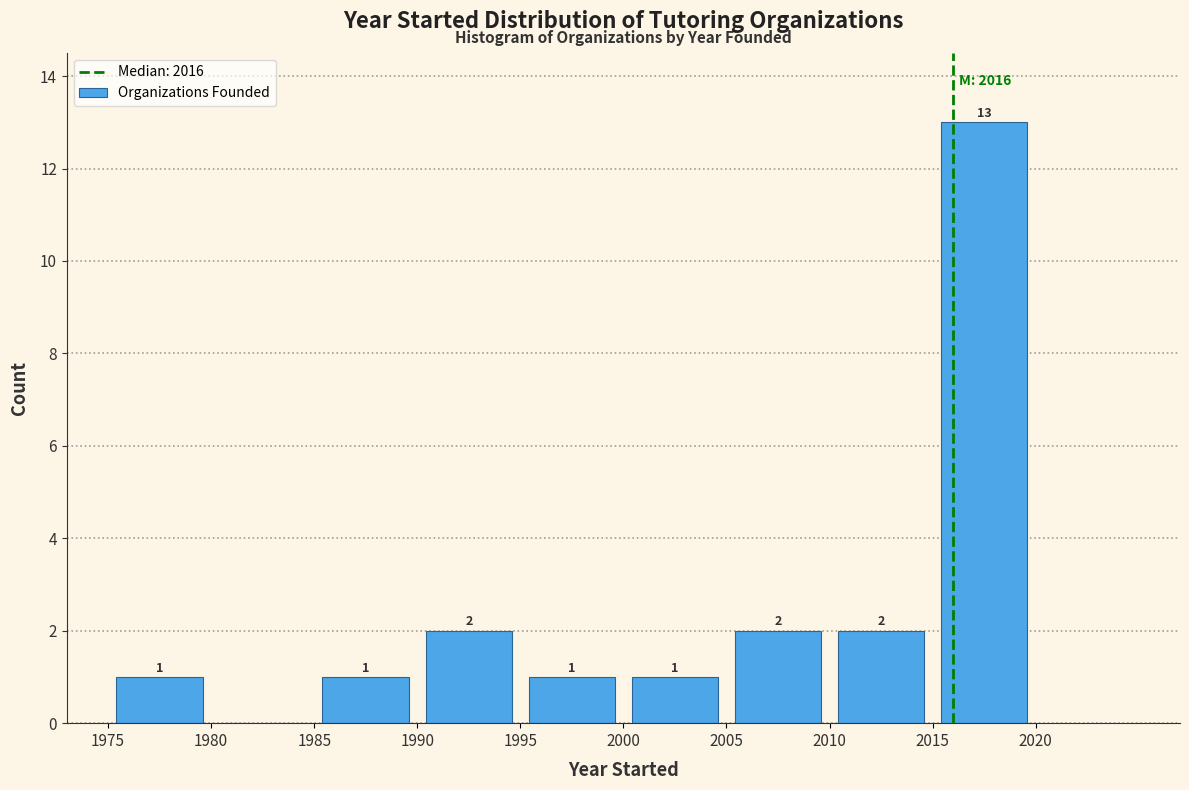

Over which range of the x-axis is the bar tallest?

2015 to 2020